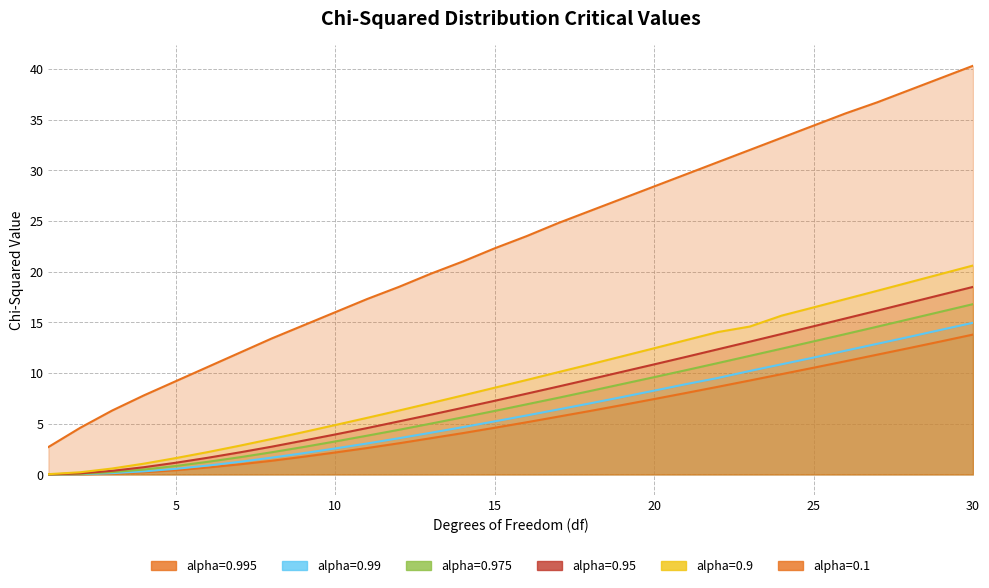

What value does the 0.1 series have at 9?

14.7